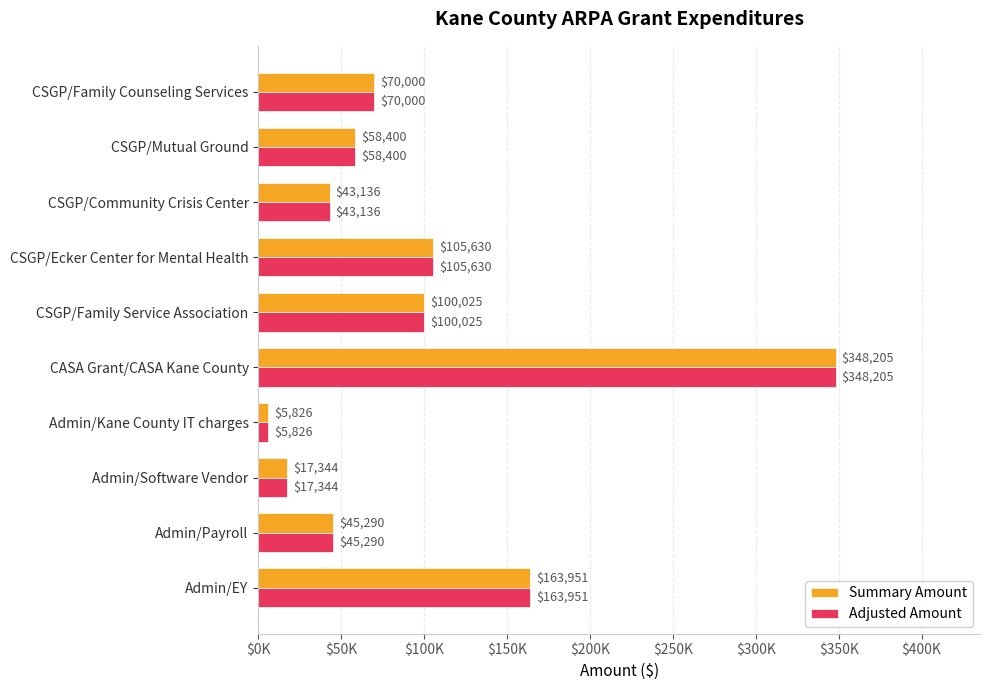

Which series has the largest total across all categories?

Summary Amount